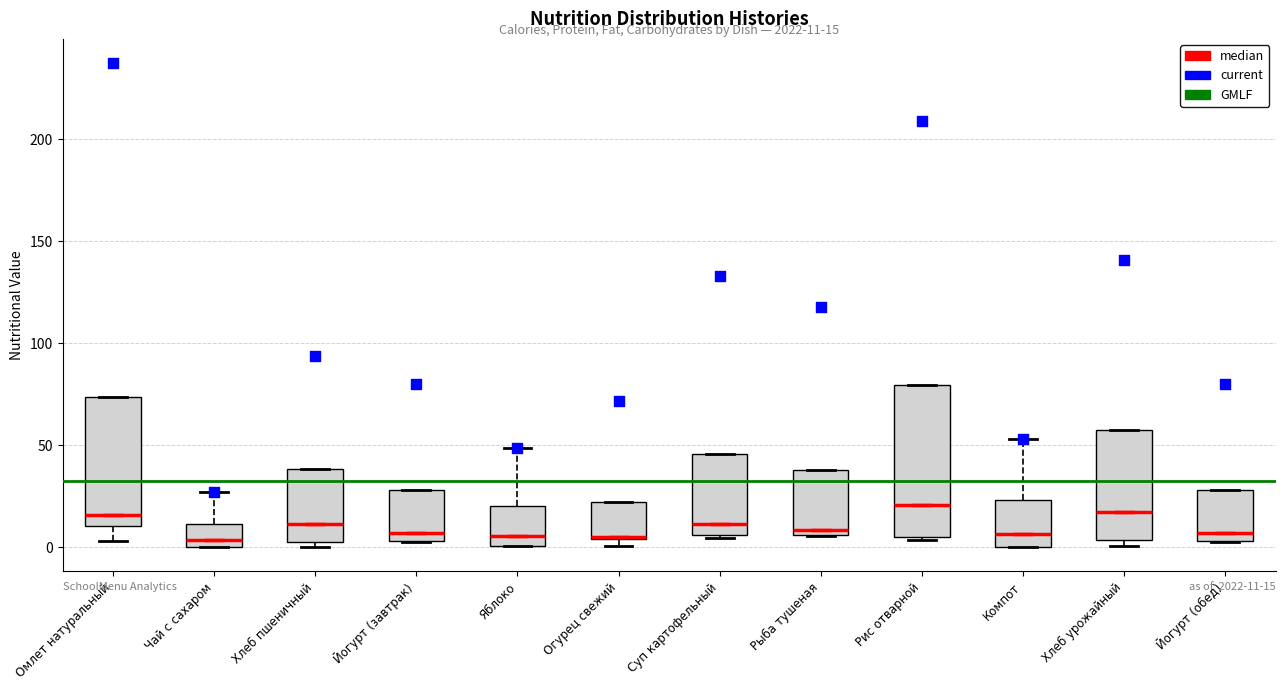

Which box is the tallest, from its lower edge to its upper edge?

Рис отварной